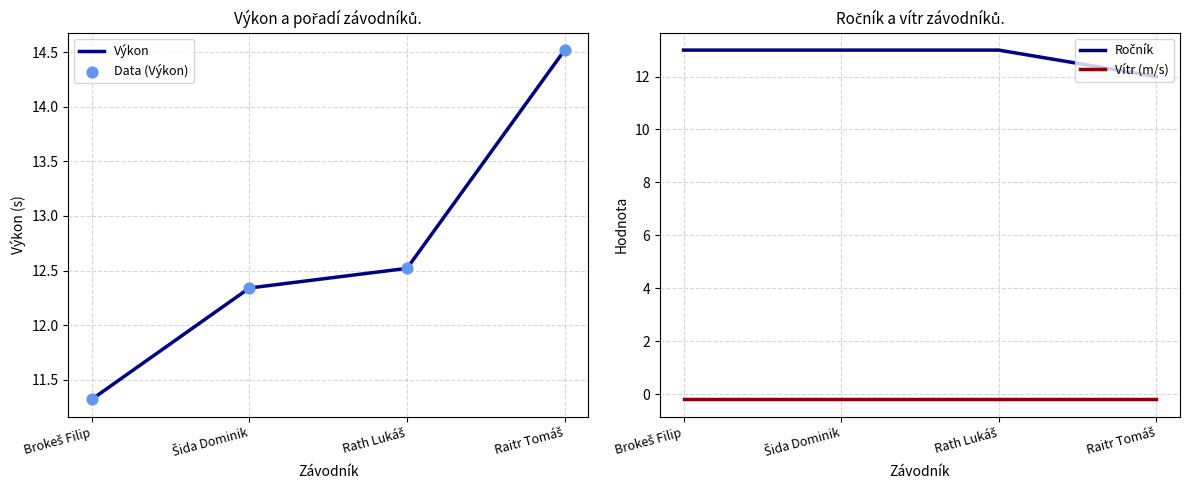

What are all the series names shown in the legend?

Výkon, Data (Výkon), Ročník, Vítr (m/s)